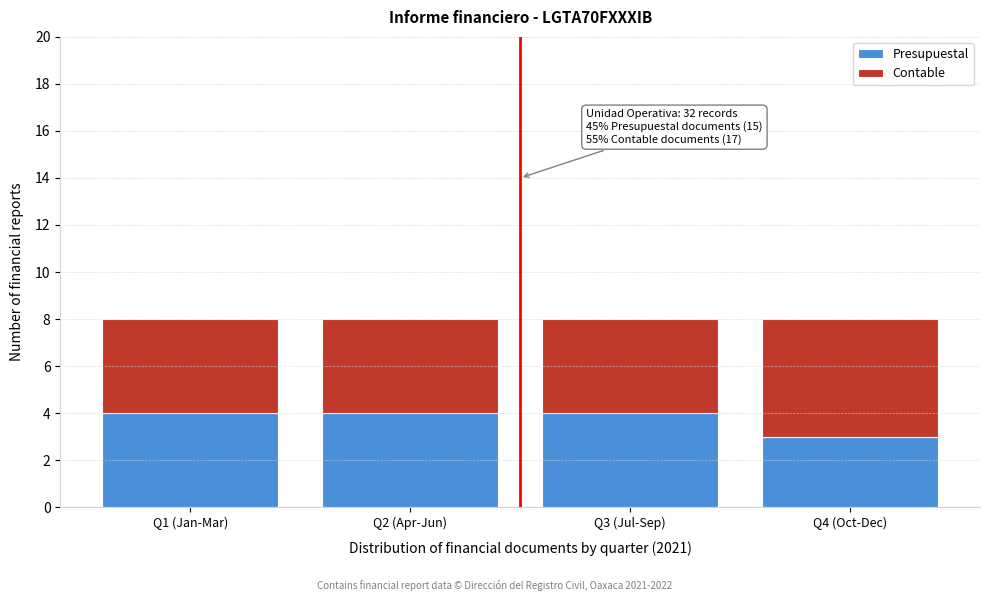

Reading left to right, what are the values for Presupuestal?

Q1 (Jan-Mar)=4	Q2 (Apr-Jun)=4	Q3 (Jul-Sep)=4	Q4 (Oct-Dec)=3